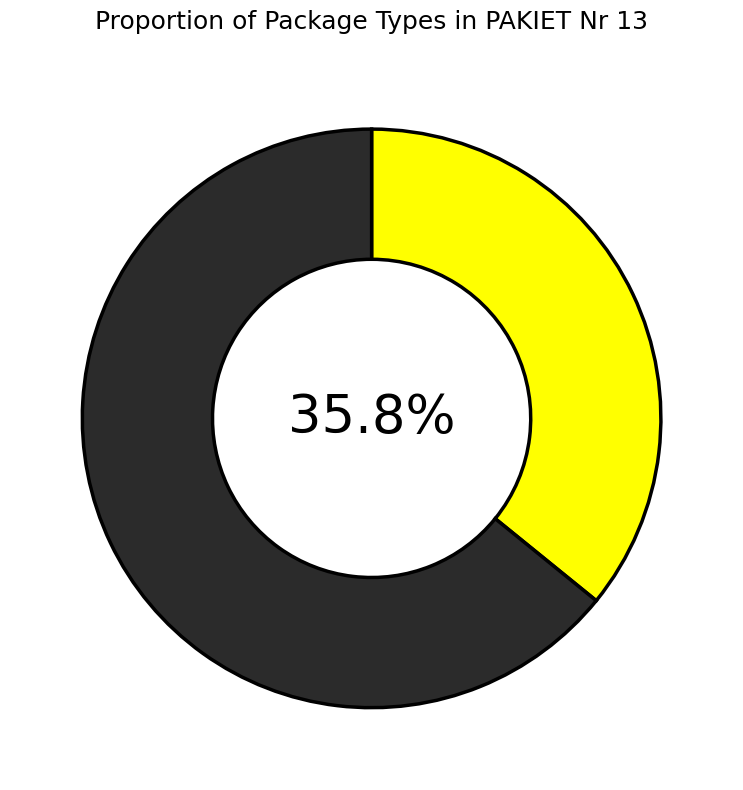

Is there a majority slice in this chart?

Yes